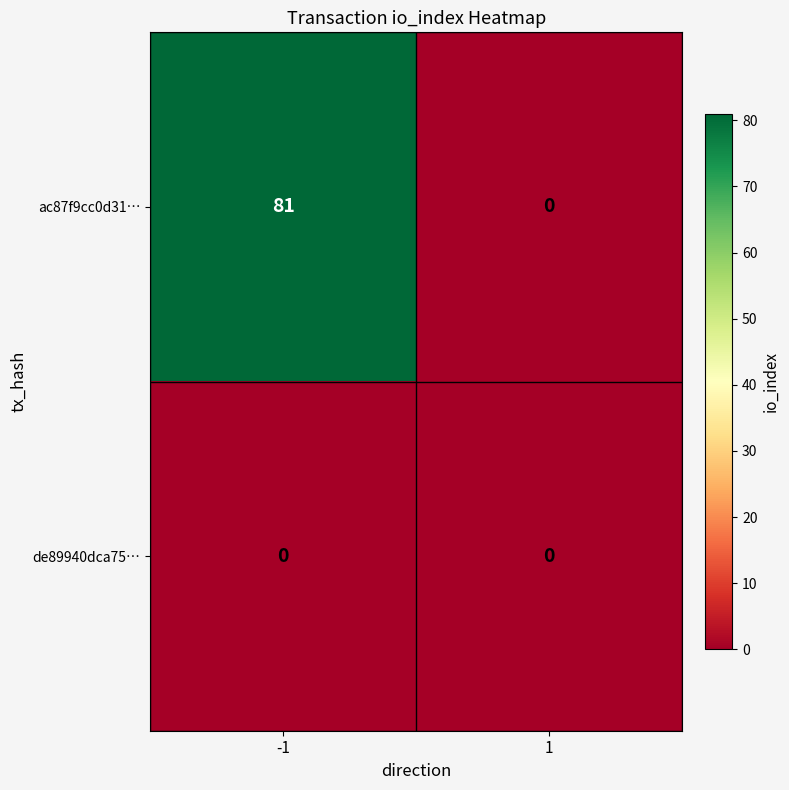

Count the number of categories in the chart.

2